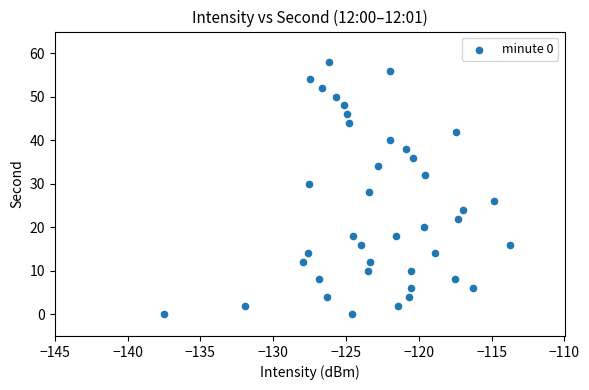

What is the range of Y values (max minus min)?

58